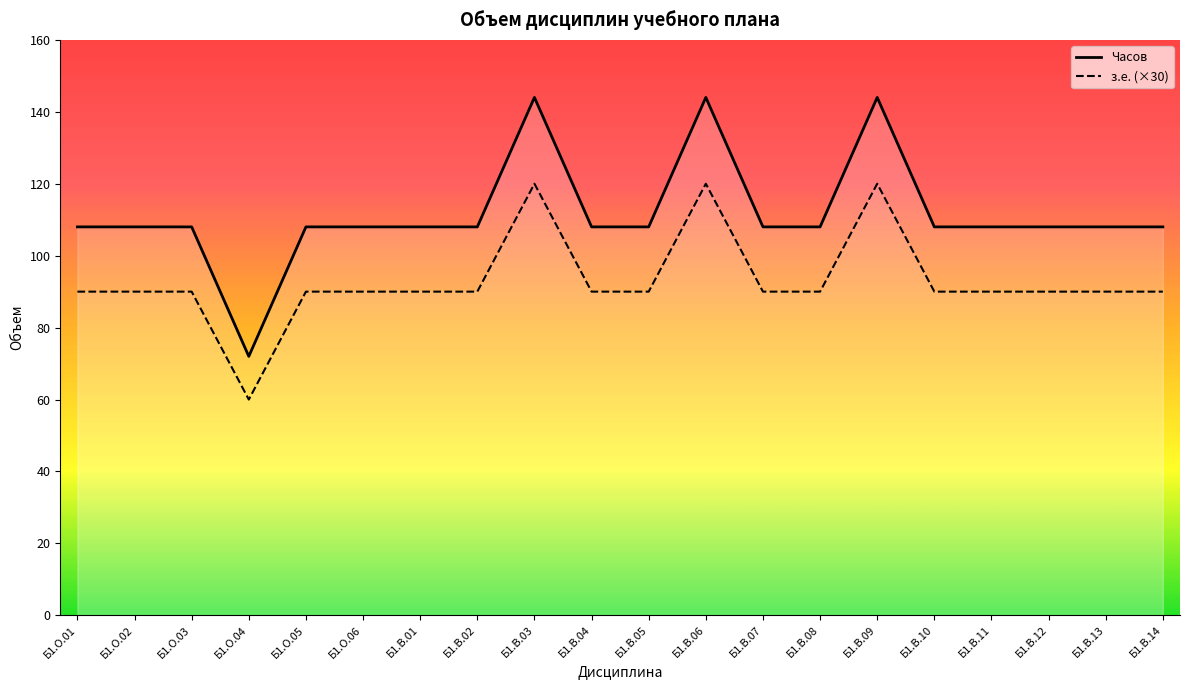

Between Б1.В.01 and Б1.О.06, which is larger?

Б1.В.01